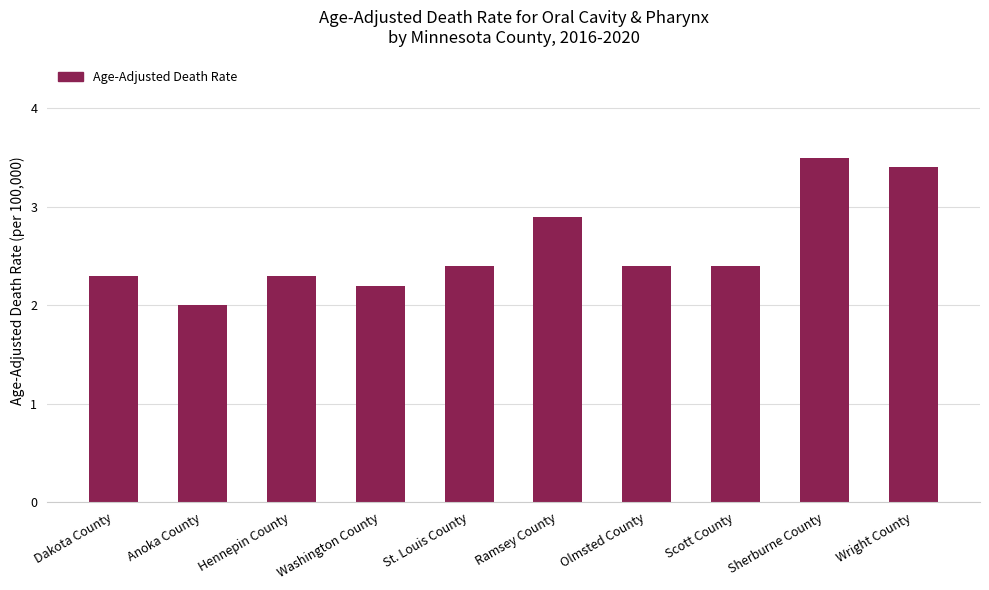

Are the bars grouped side by side (vs. stacked)?

No